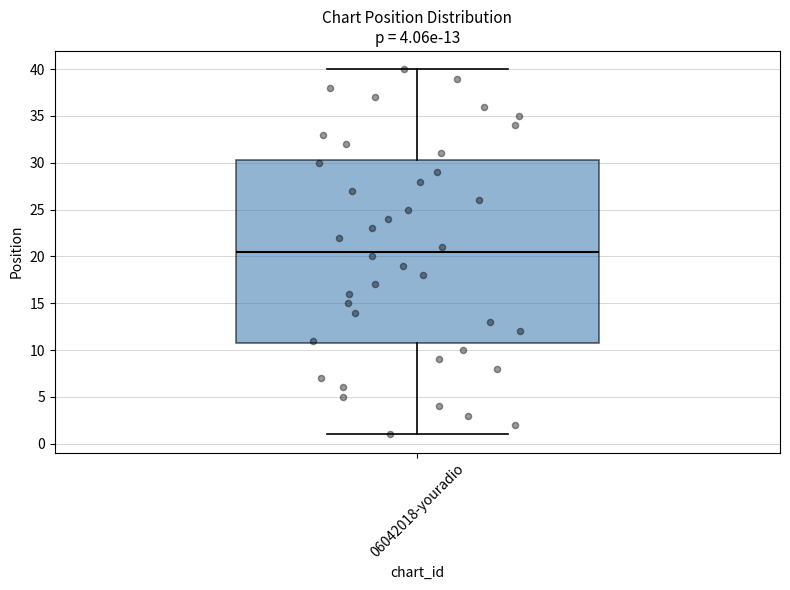

Where does the median line of the box for 06042018-youradio sit on the y-axis? The values are not printed on the chart, so give them approximately, as read against the axis.

20.5